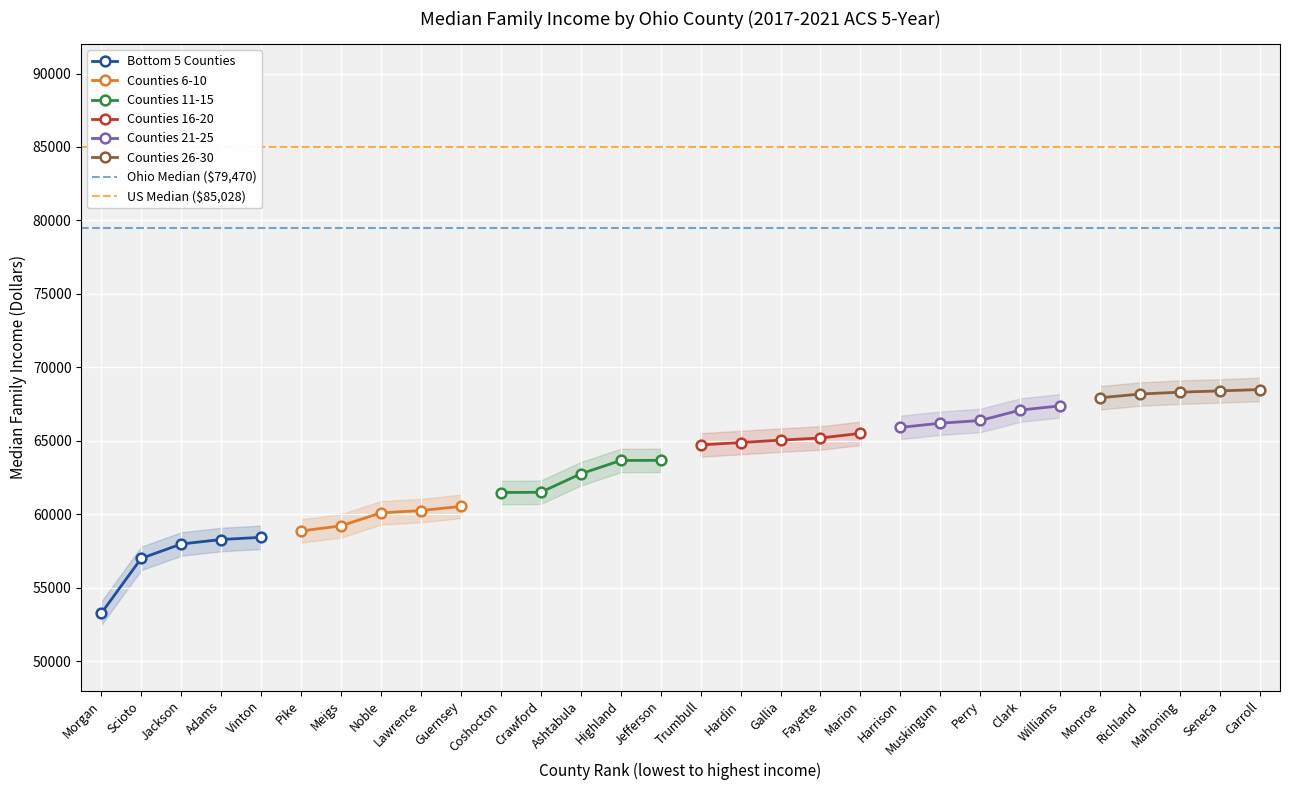

What is the value of the Counties 16-20 point at the 1st from the left?

64721